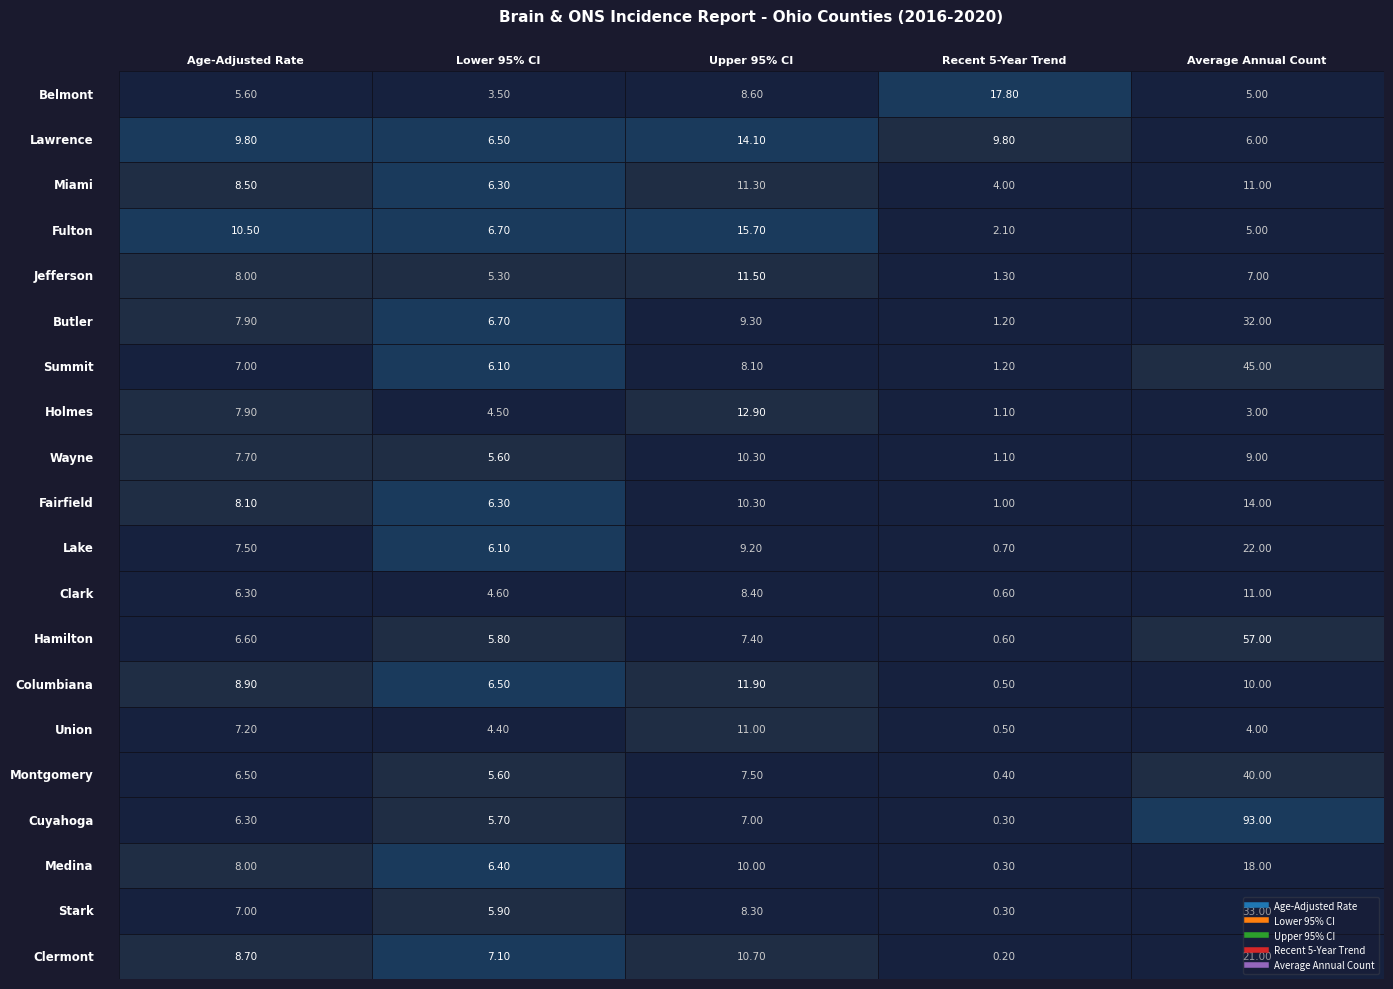

What is the minimum value shown in the chart?

0.2